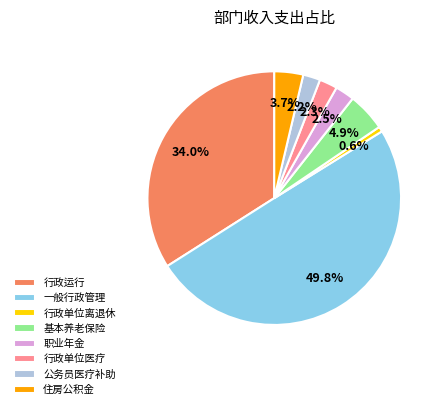

What is the ratio of the value at 住房公积金 to the value at 职业年金?

1.5